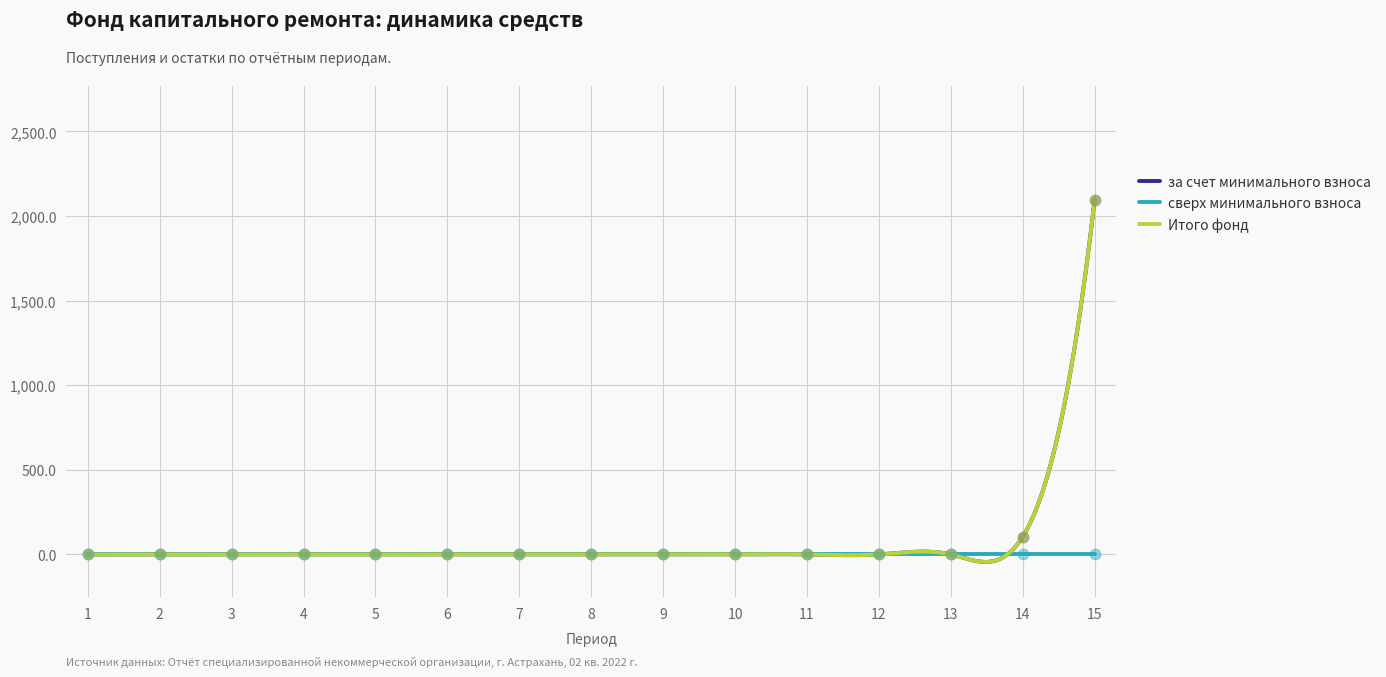

Which series reaches the maximum Y coordinate?

за счет минимального взноса